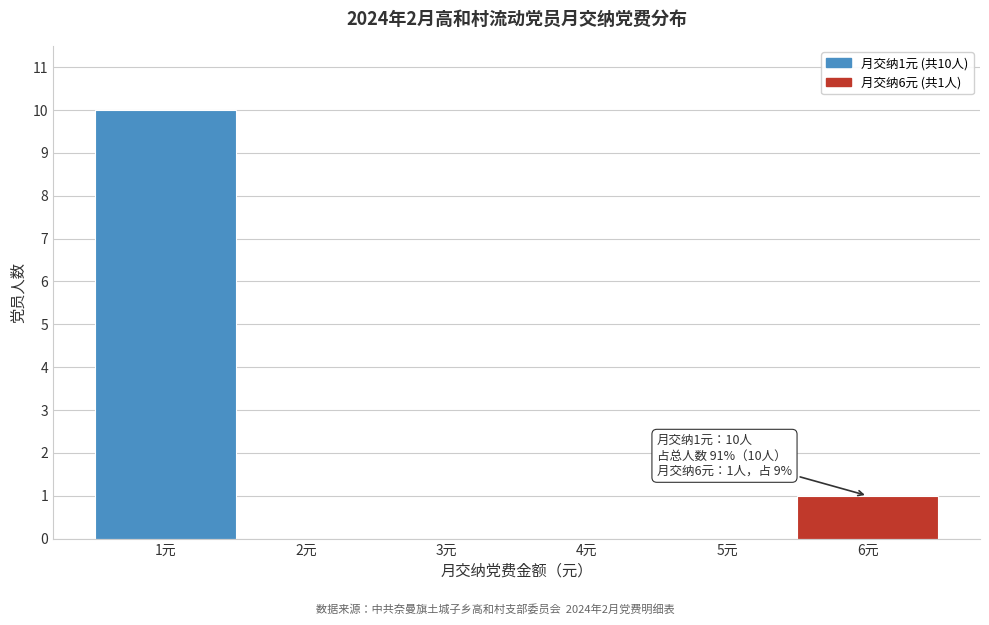

Over which range of the x-axis is the bar tallest?

0.5 to 1.5